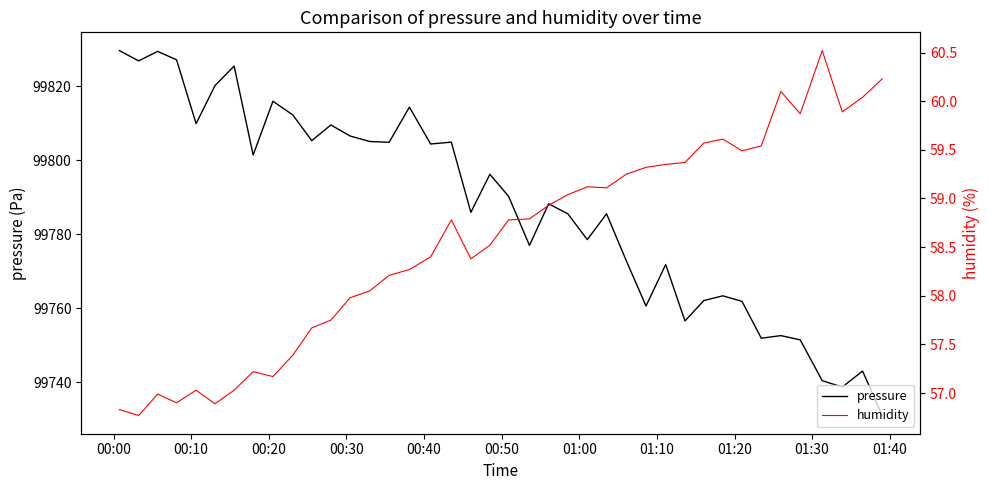

At how many categories does at least one series exceed 84547?

40